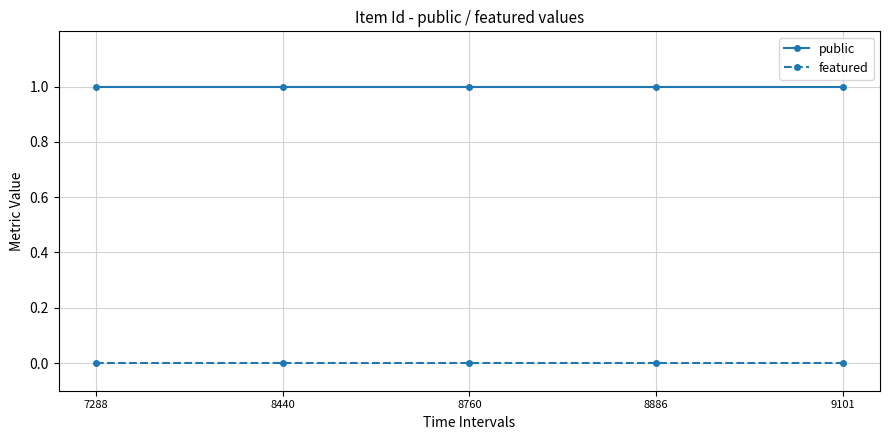

True or false: featured and public cross at least once.

False